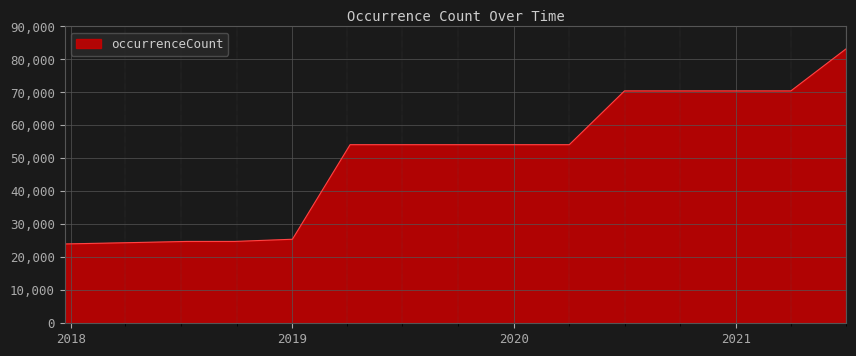

What is the greatest value displayed?

83226